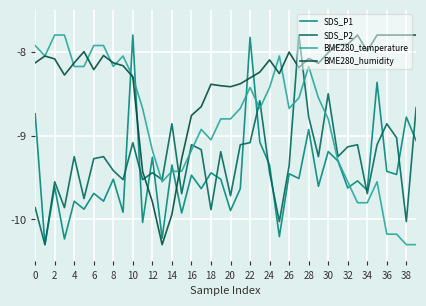

How many lines are shown in the chart?

4